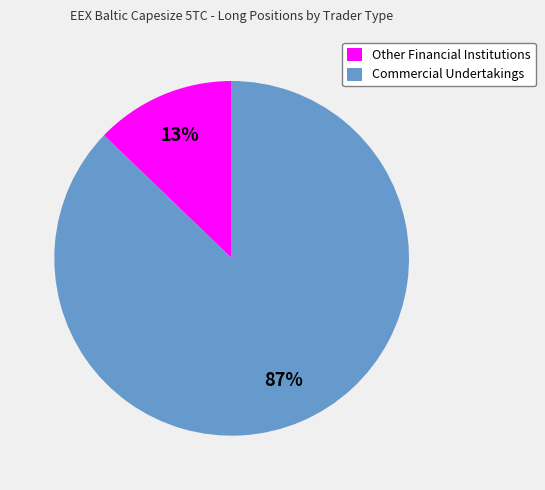

Is Other Financial Institutions the majority of the pie?

No